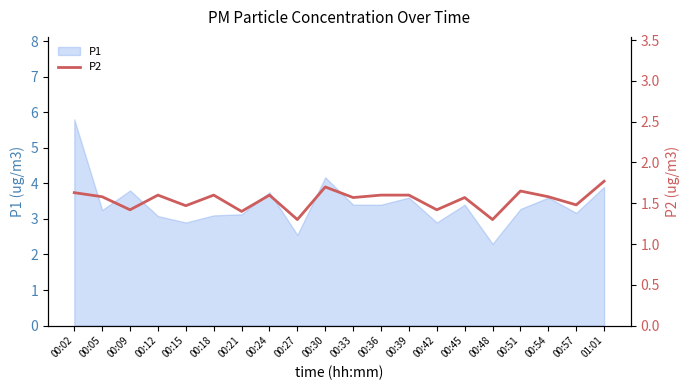

Does the chart display data point markers on the line(s)?

No